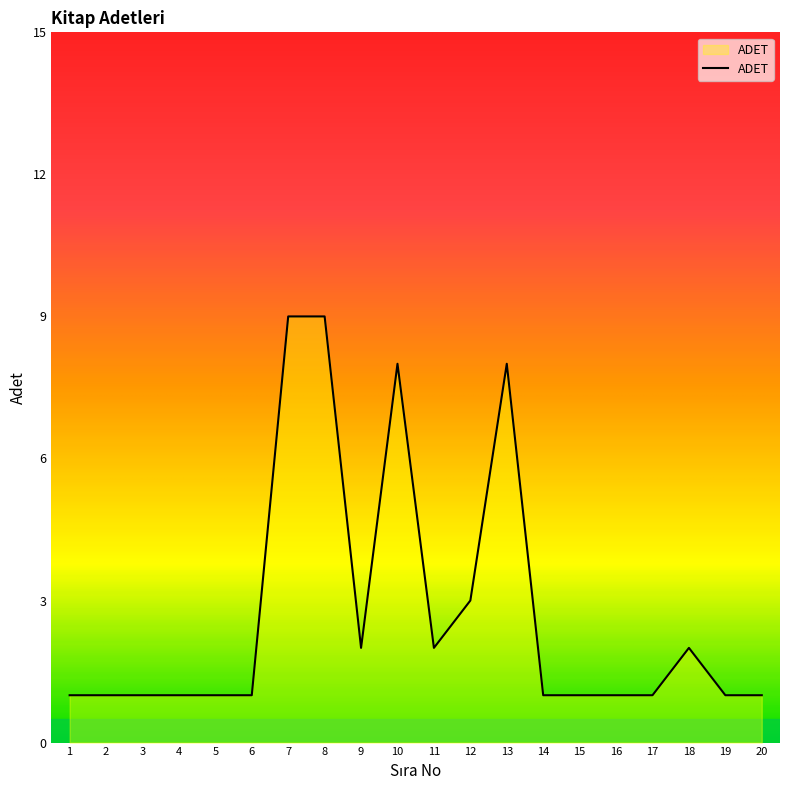

What is the change in value from 1 to 11?

+1